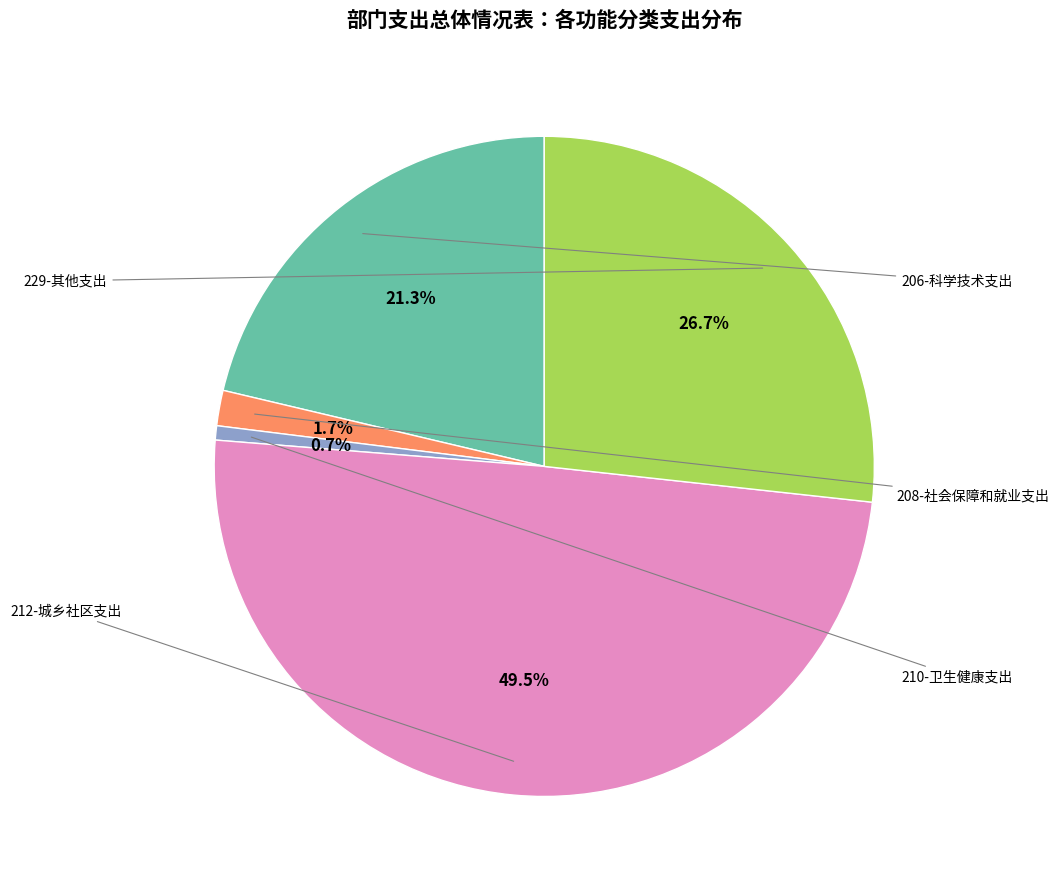

Is there any slice that represents more than half of the pie?

No